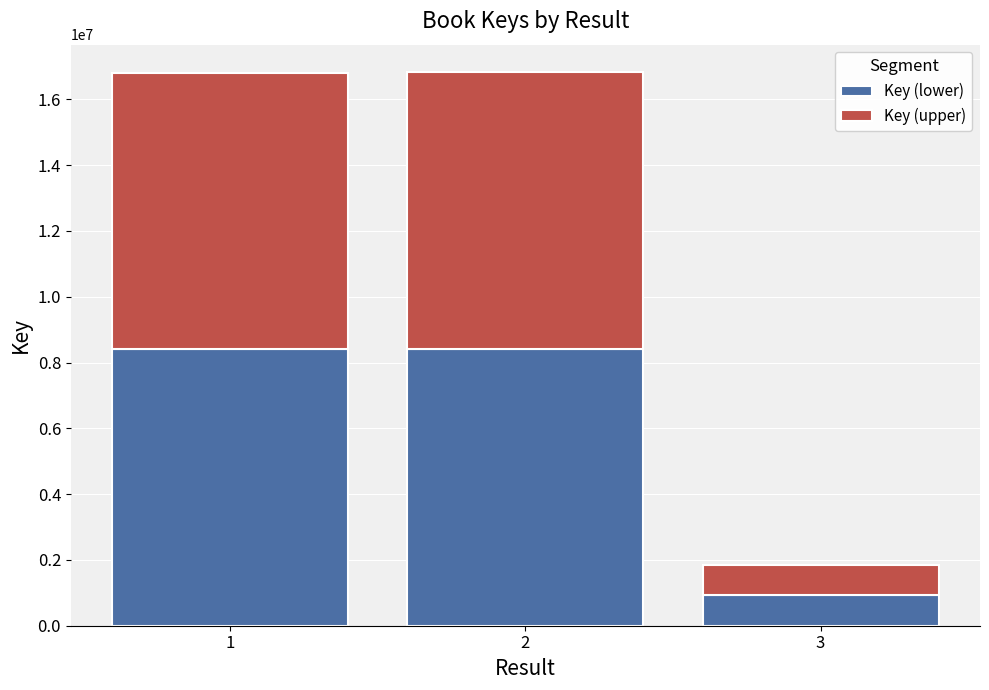

What is the total value across all series at 1?

16795879